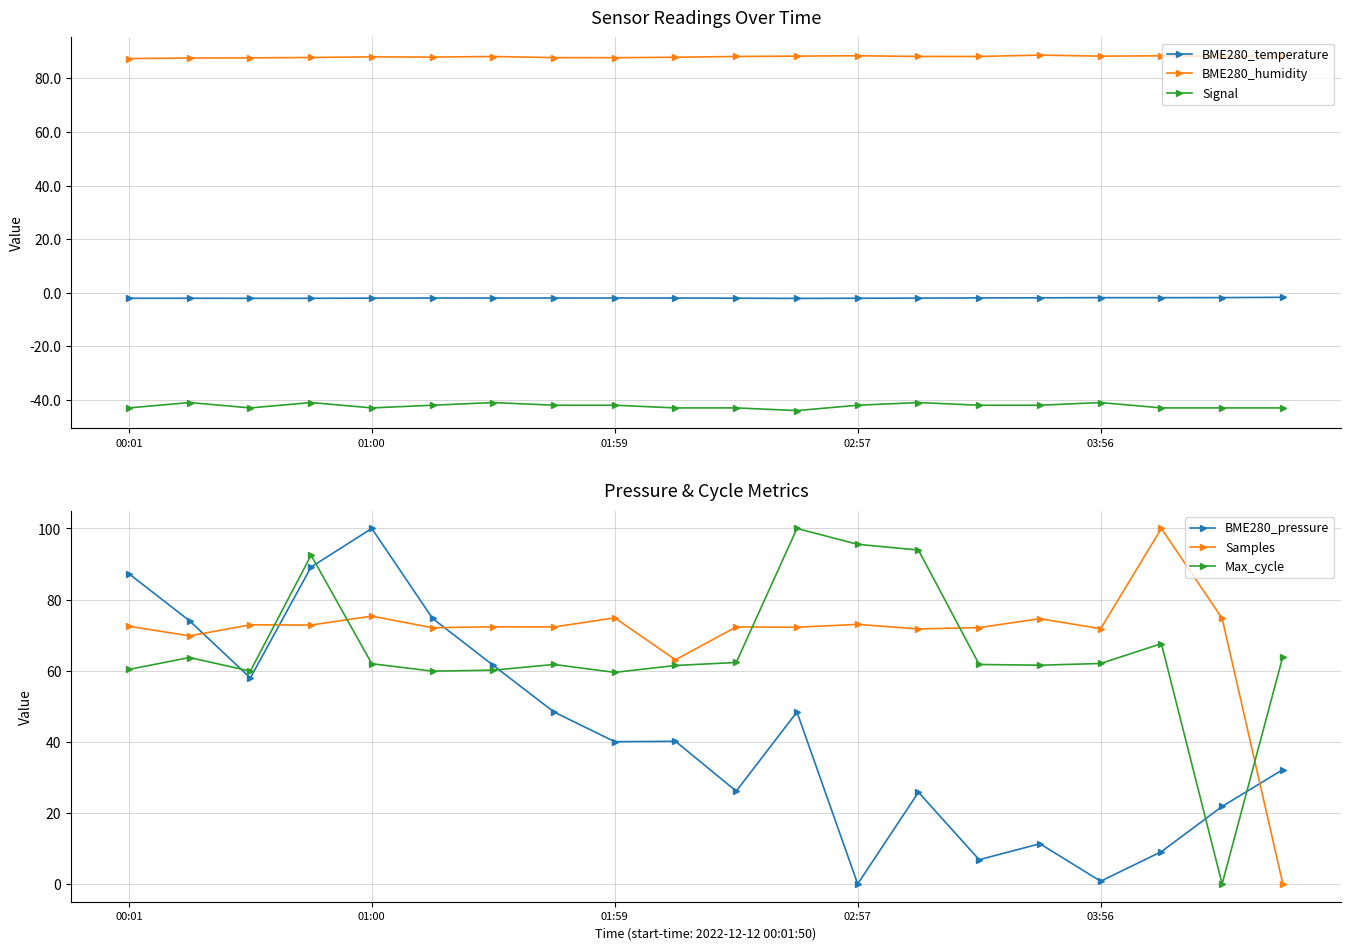

What is the label of the 11th point from the left?

10